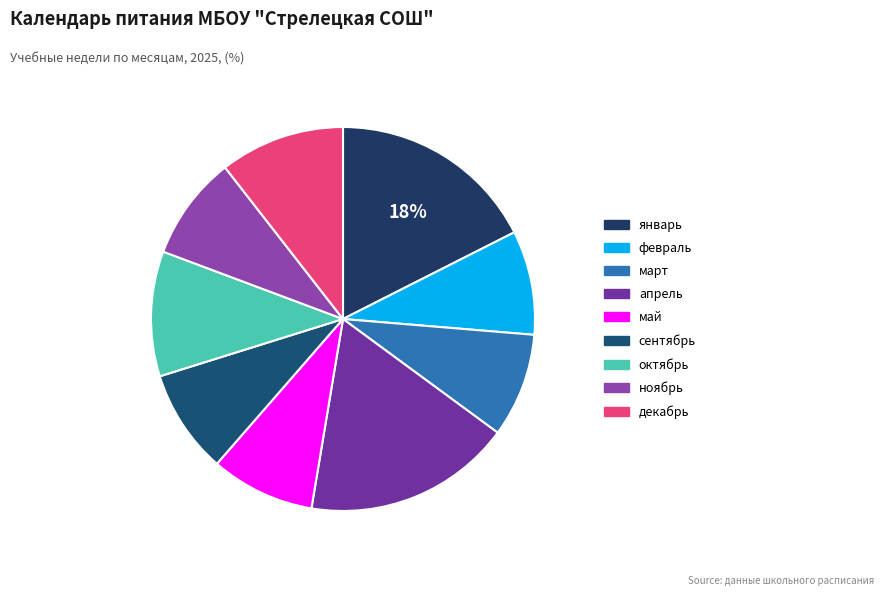

What is the largest slice in the pie chart?

январь